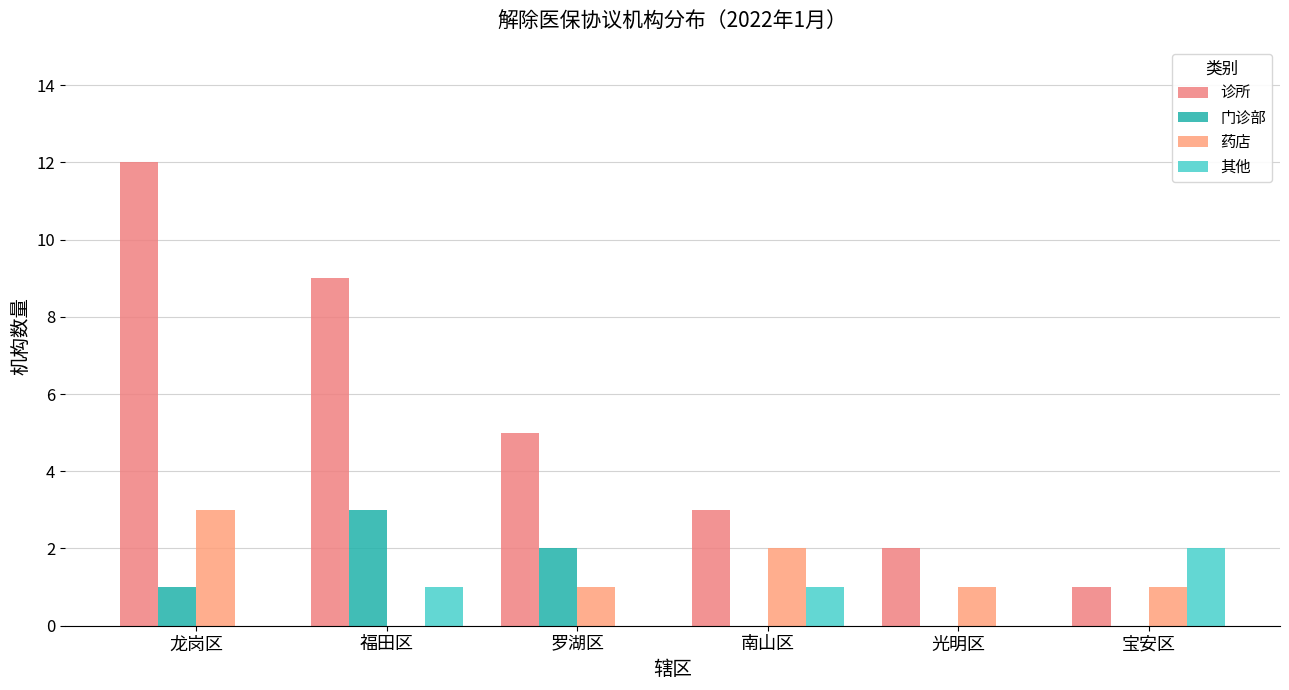

Does the chart contain stacked bars?

No